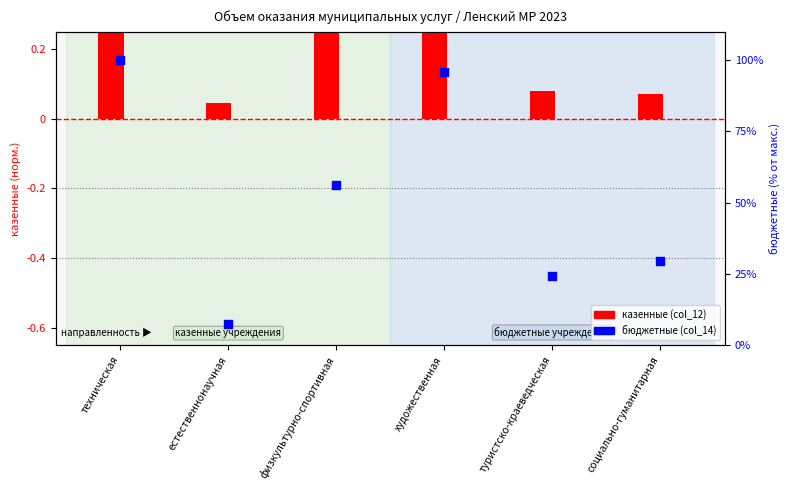

Which has a higher value, туристско-краеведческая or художественная?

художественная